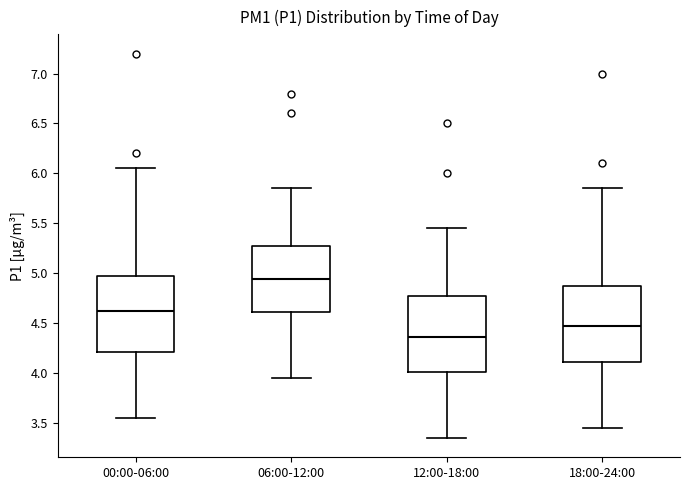

Where does the lower whisker of the box for 00:00-06:00 end on the y-axis? The values are not printed on the chart, so give them approximately, as read against the axis.

3.55